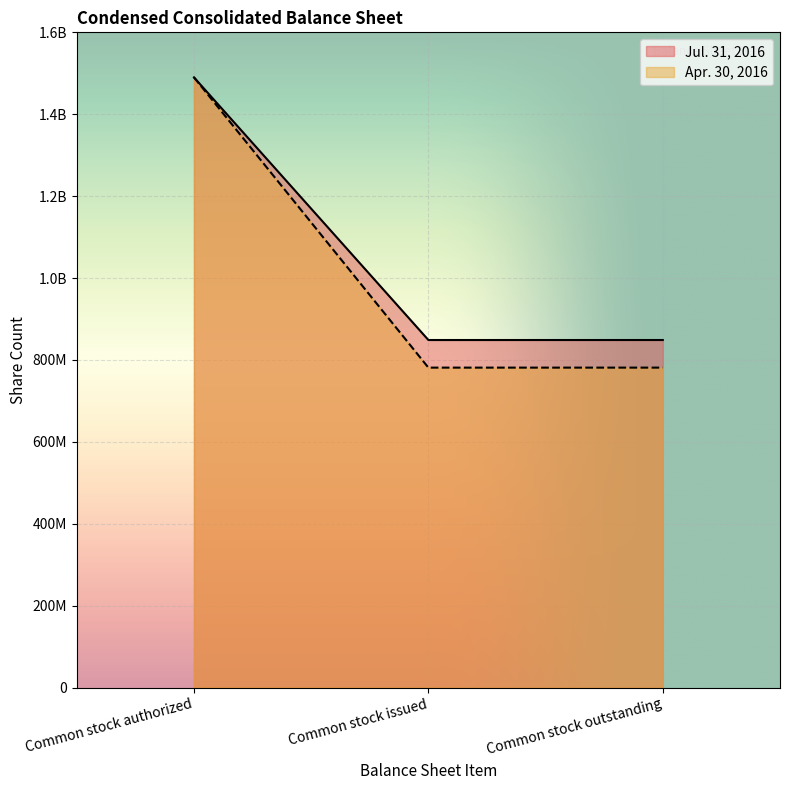

Reading right to left, list all the values displayed in this chart.

Jul. 31, 2016: 0.0	848654665.0	848654665.0	1490000000.0
Apr. 30, 2016: 0.0	781233338.0	781233338.0	1490000000.0